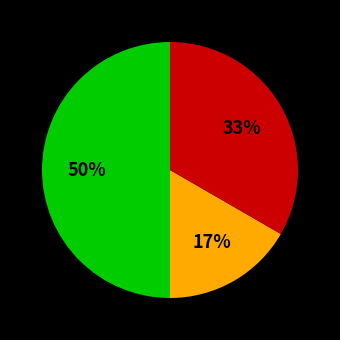

To the nearest percent, what is the difference between the largest and smallest slice percentages?

33%